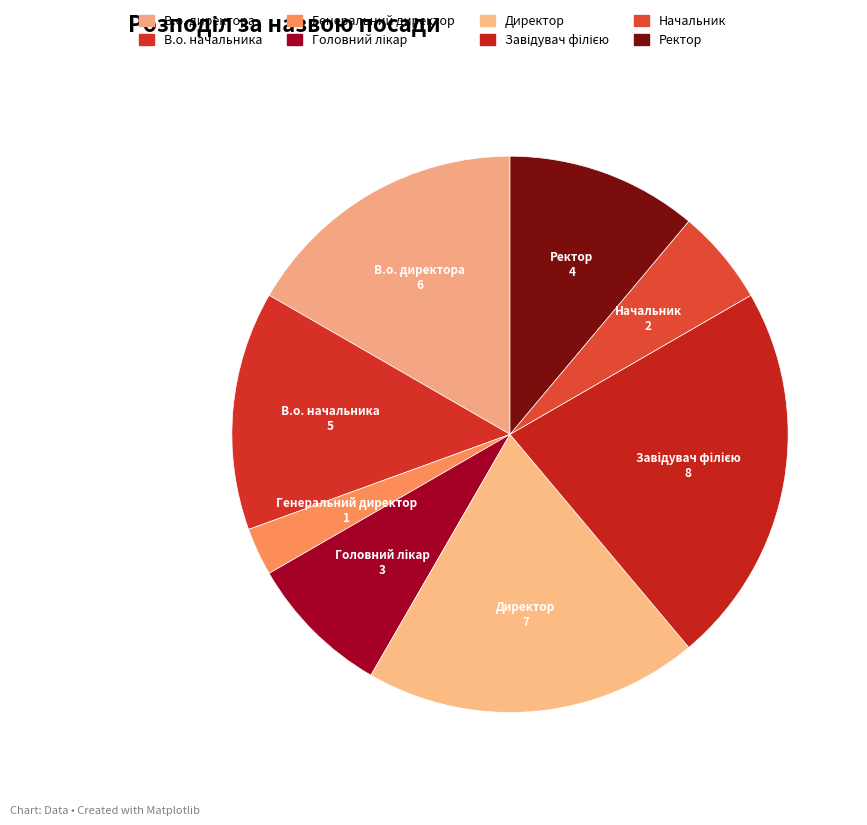

Is there a majority slice in this chart?

No